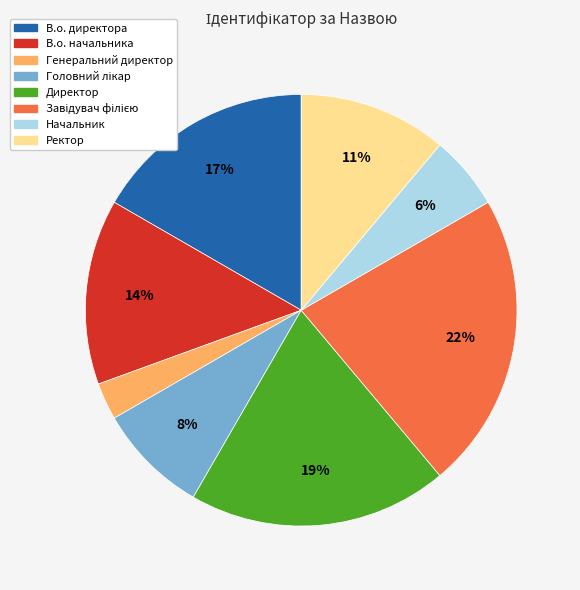

Which category has the smallest portion of the pie?

Генеральний директор